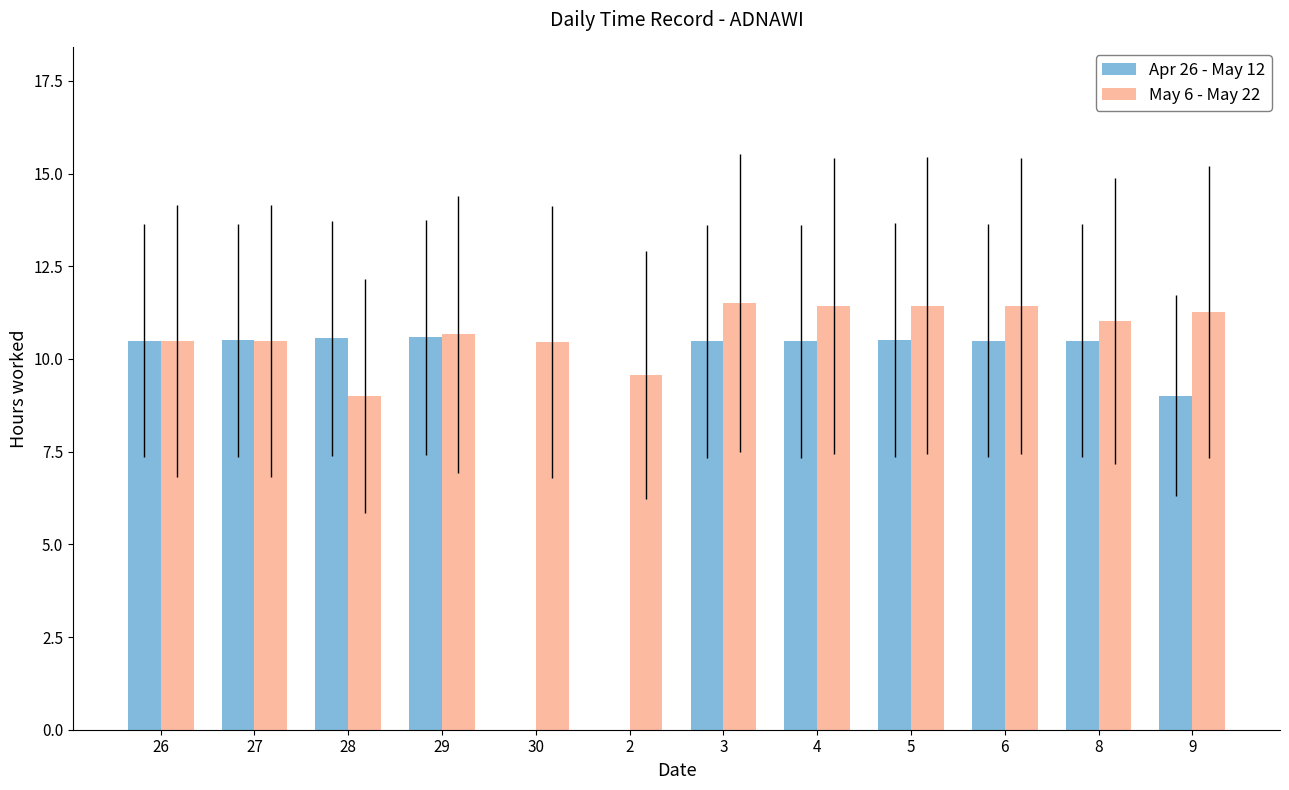

What is the approximate value of May 6 - May 22 at 28?

9.0